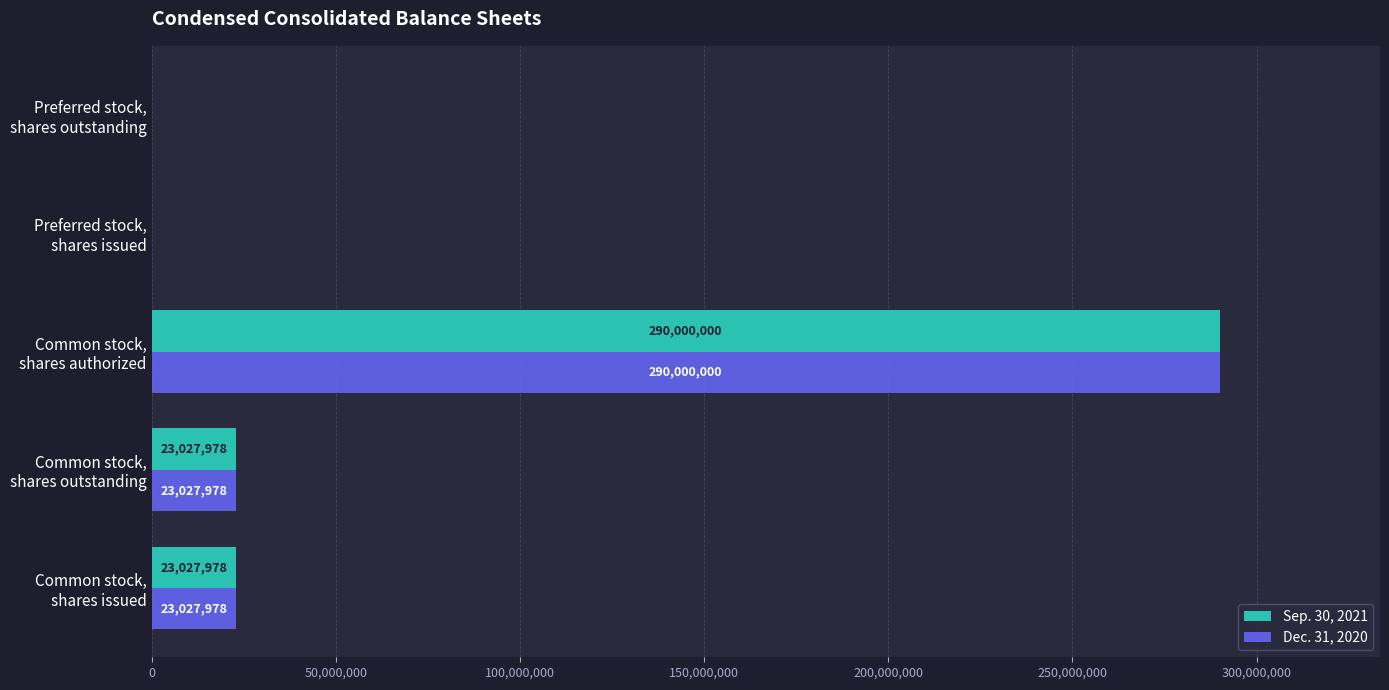

What is the maximum value for Dec. 31, 2020?

290000000